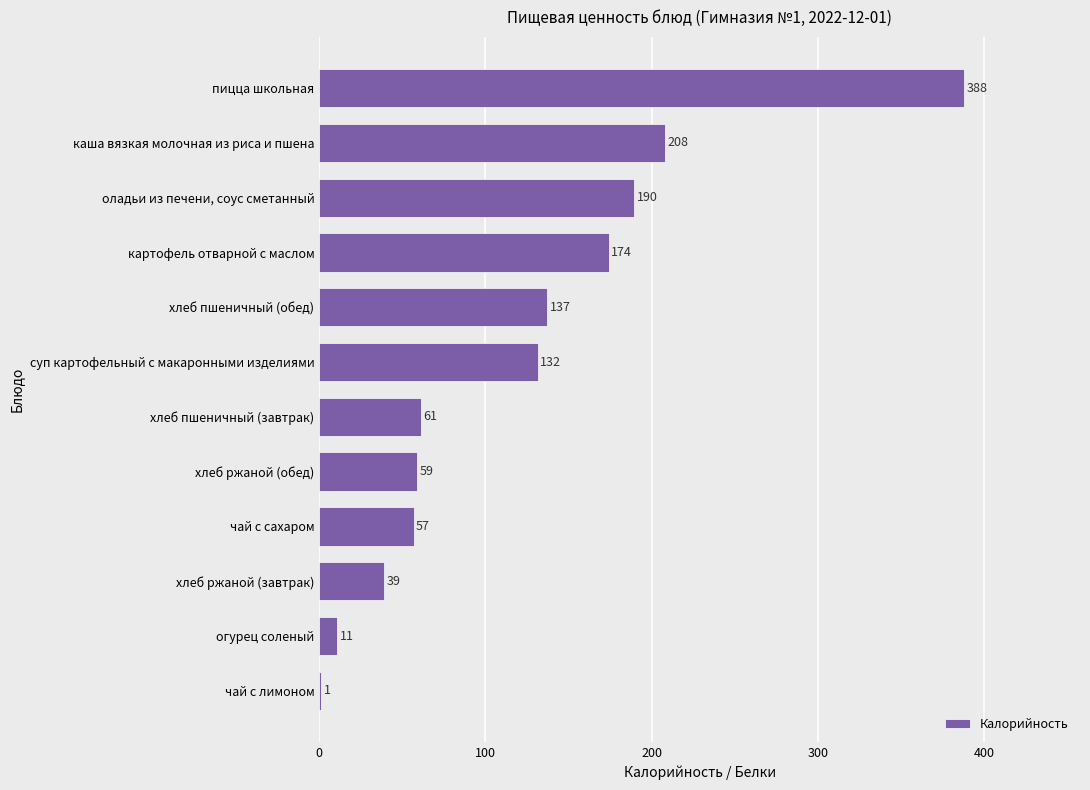

Between суп картофельный с макаронными изделиями and пицца школьная, which is larger?

пицца школьная